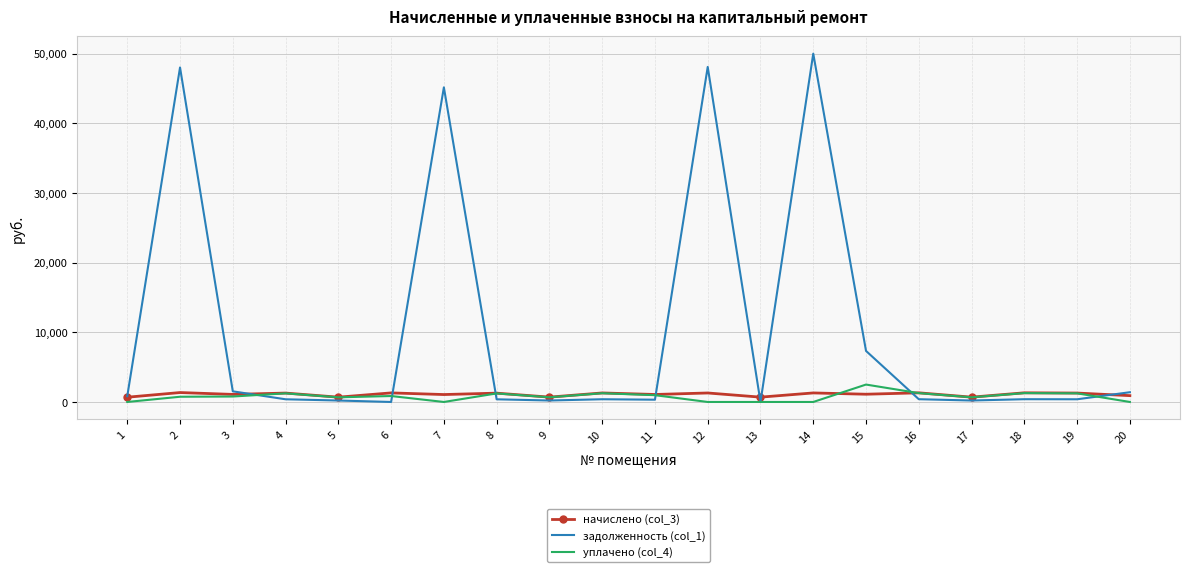

Which series has the widest spread of values?

задолженность (col_1)